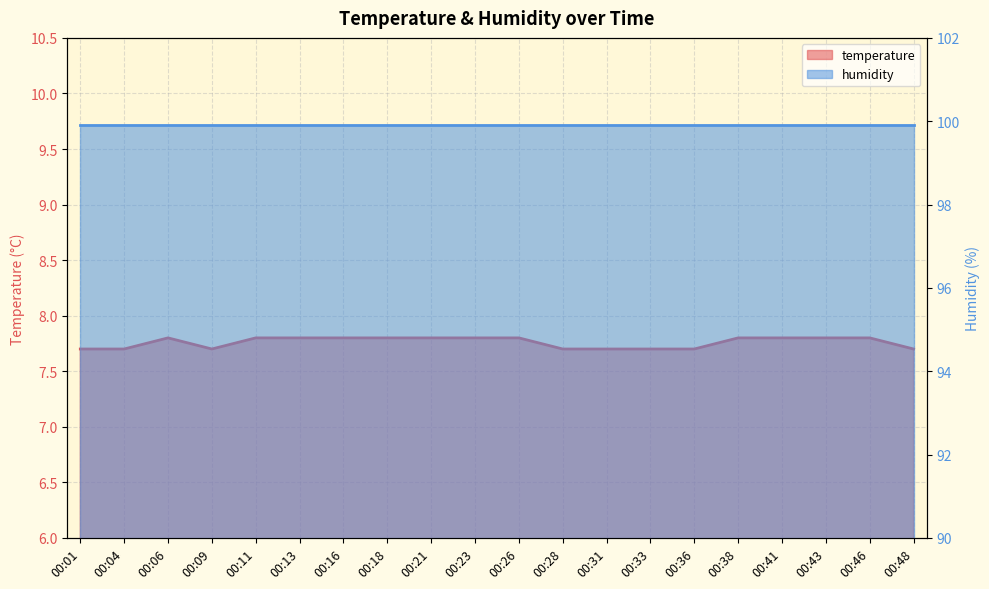

How many interior local valleys (lower than both neighbors) does the data have?

1